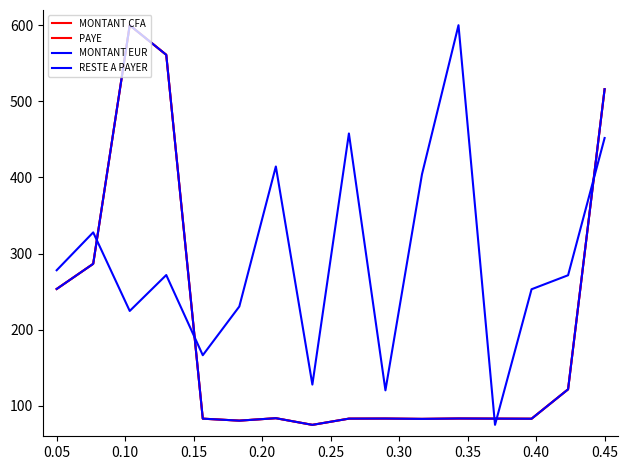

What is the minimum value shown in the chart?

75.0